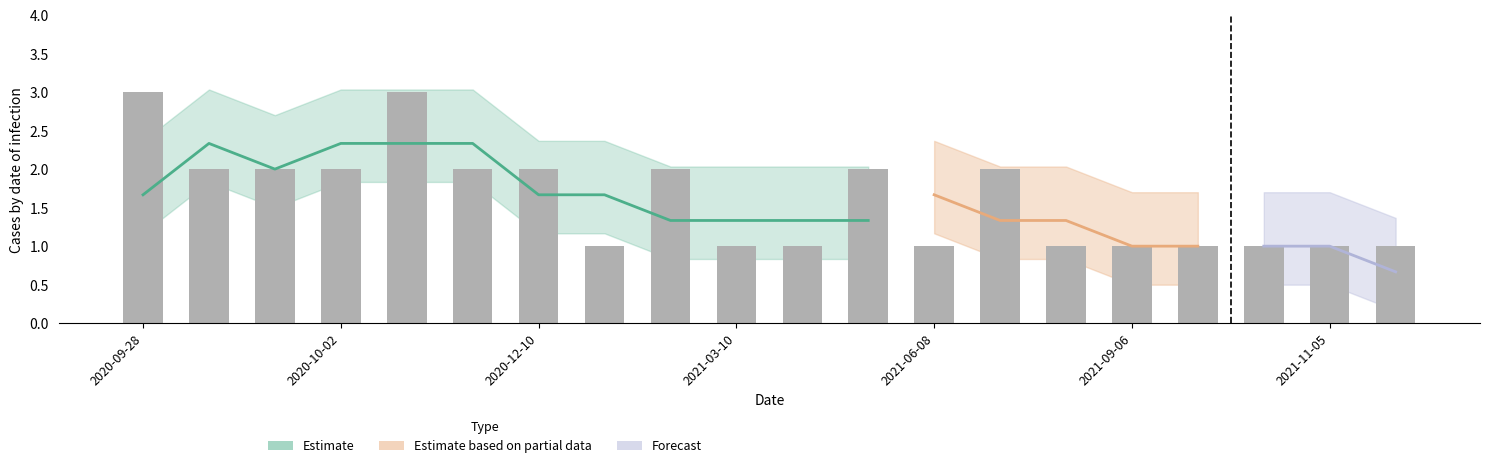

How many bars are there in total?

20